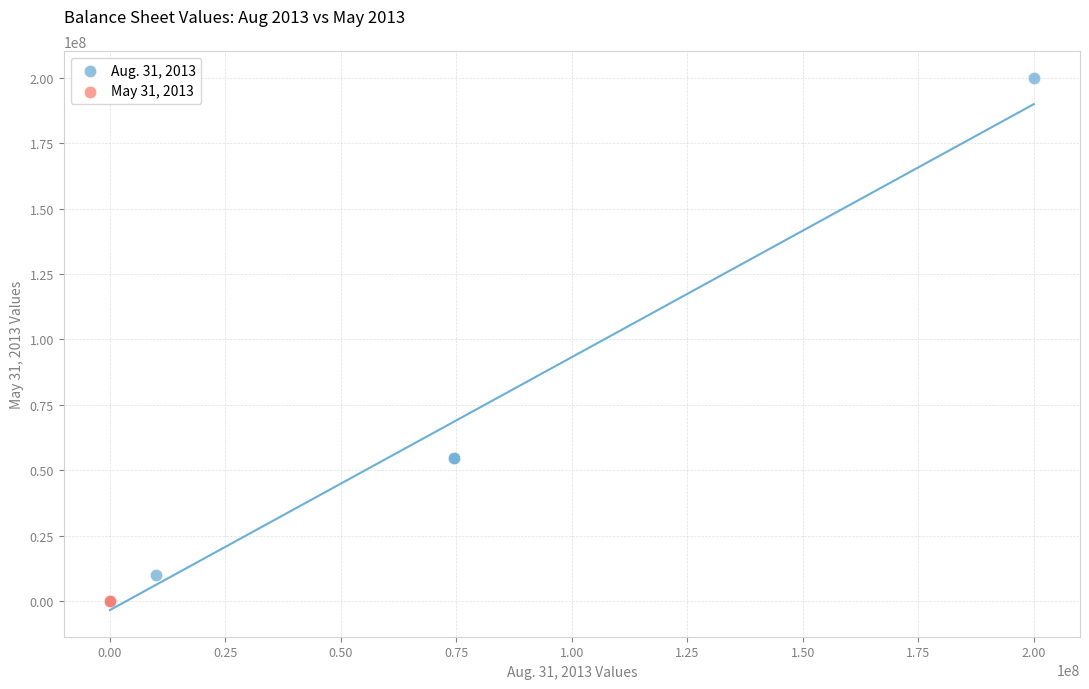

What are all the series names shown in the legend?

Aug. 31, 2013, May 31, 2013